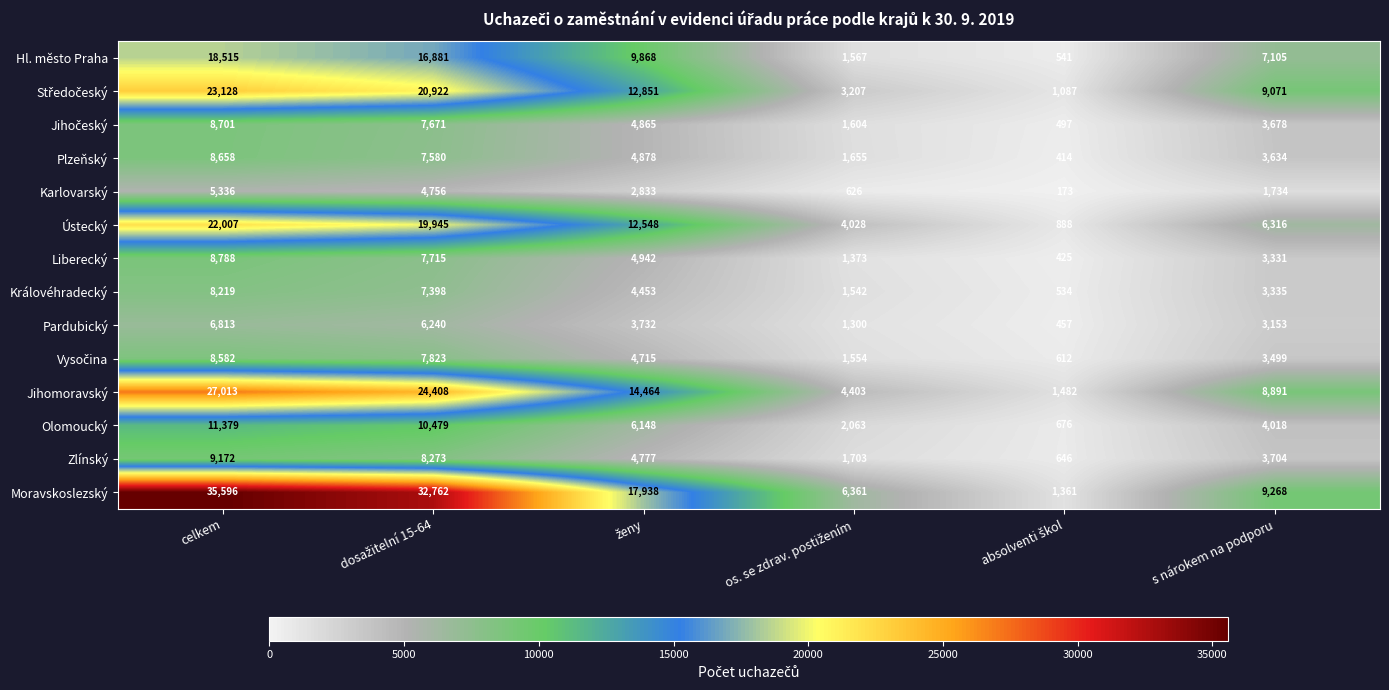

What is the maximum value shown in the chart?

35596